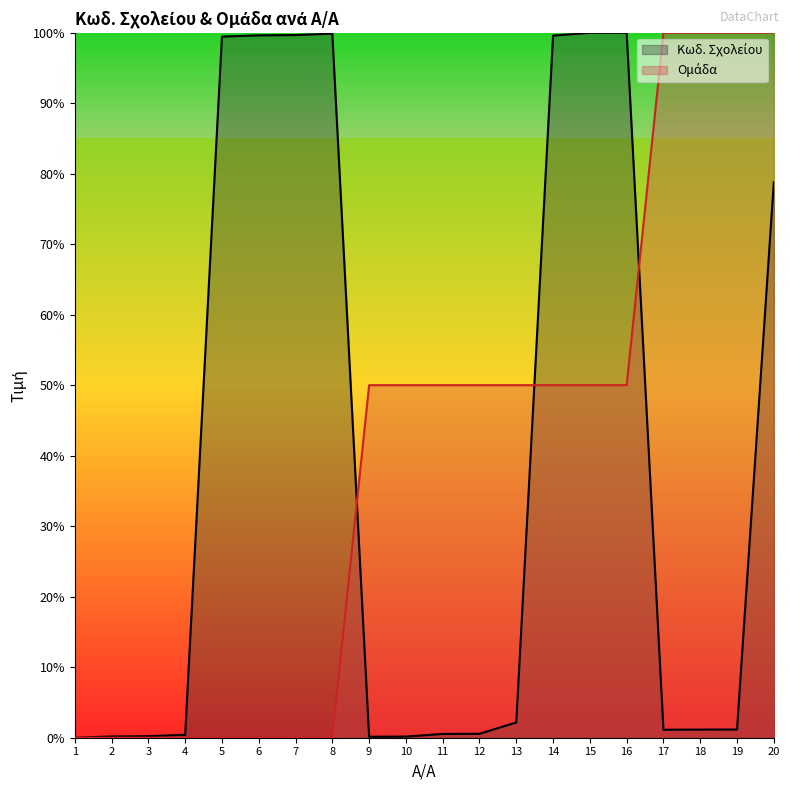

At which category is the sum across all series the highest?

20